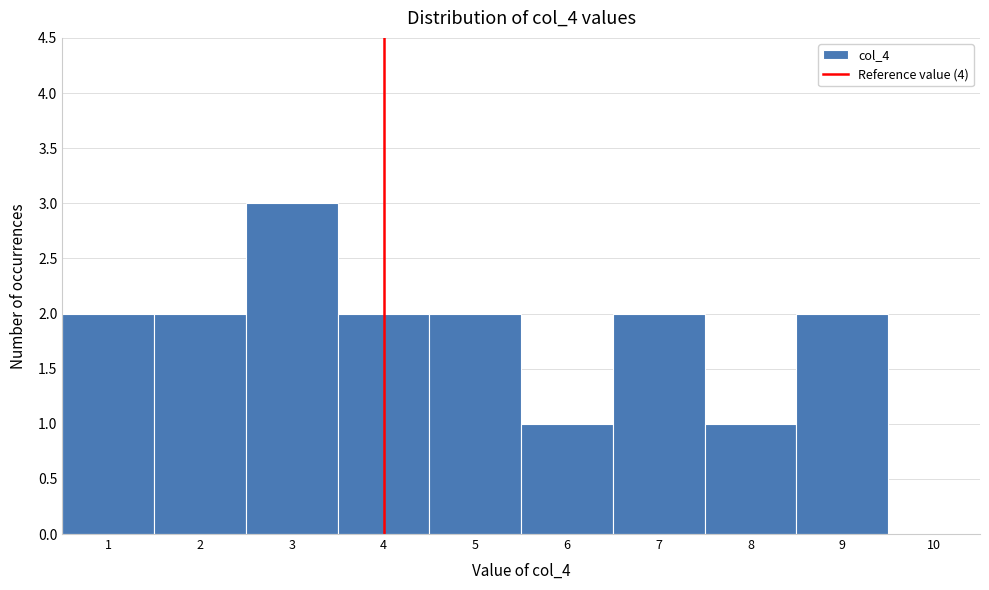

Over which range of the x-axis is the bar tallest?

2.5 to 3.5